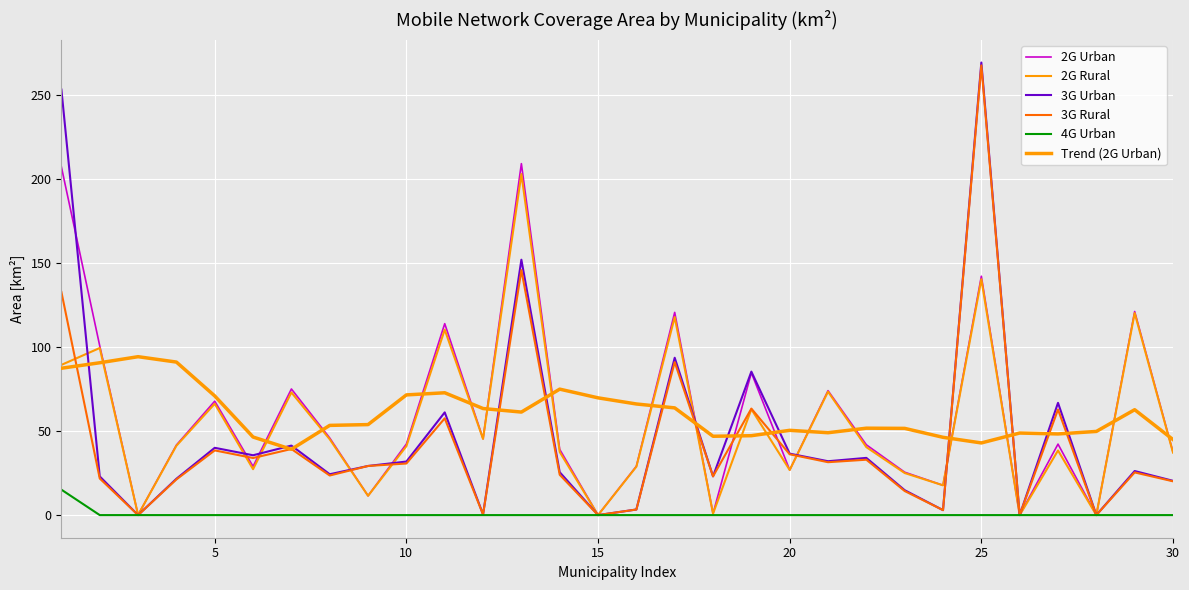

Reading right to left, transcribe all the data shown in this chart.

2G Urban: 37.5	121.3	0.0	42.3	0.0	142.3	17.7	25.6	41.9	74.1	26.9	84.8	0.9	120.8	29.1	0.0	39.1	209.4	45.5	114.1	42.4	11.5	45.9	75.1	29.0	67.9	41.7	0.1	100.8	207.4
2G Rural: 37.2	120.4	0.0	38.5	0.0	140.6	17.7	25.1	40.5	73.5	26.9	63.1	0.9	118.0	28.8	0.0	37.6	203.2	45.4	110.5	41.1	11.5	45.2	73.1	27.3	66.3	41.3	0.1	99.6	89.5
3G Urban: 20.4	26.3	0.0	66.9	0.0	269.6	3.0	14.8	34.1	32.1	36.6	85.5	23.1	93.7	3.3	0.0	25.6	152.1	0.4	61.2	31.9	29.3	24.3	41.4	35.6	40.1	21.6	0.0	23.0	253.5
3G Rural: 20.1	25.4	0.0	62.9	0.0	267.9	3.0	14.3	33.0	31.5	36.2	63.4	23.1	91.1	3.3	0.0	24.0	146.0	0.4	57.6	30.7	29.3	23.6	39.4	34.0	38.5	21.2	0.0	21.8	132.9
4G Urban: 0.0	0.0	0.0	0.0	0.0	0.0	0.0	0.0	0.0	0.0	0.0	0.0	0.0	0.0	0.0	0.0	0.0	0.0	0.0	0.0	0.0	0.0	0.0	0.0	0.0	0.0	0.0	0.0	0.0	15.1
Trend (2G Urban): 45.0	62.8	49.8	48.3	48.9	43.0	46.3	51.7	51.8	49.1	50.5	47.3	47.0	63.9	66.2	69.9	75.0	61.4	63.5	72.9	71.6	53.9	53.4	39.2	46.5	71.0	91.2	94.4	90.8	87.5